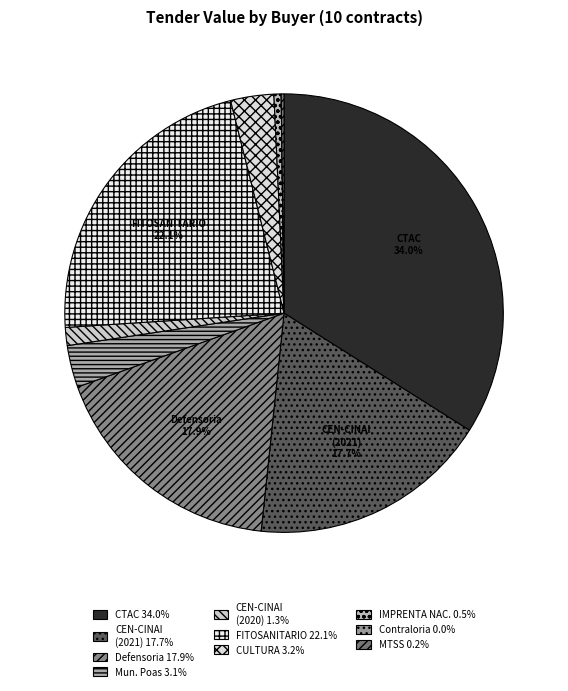

To the nearest percent, what is the difference between the largest and smallest slice percentages?

34%